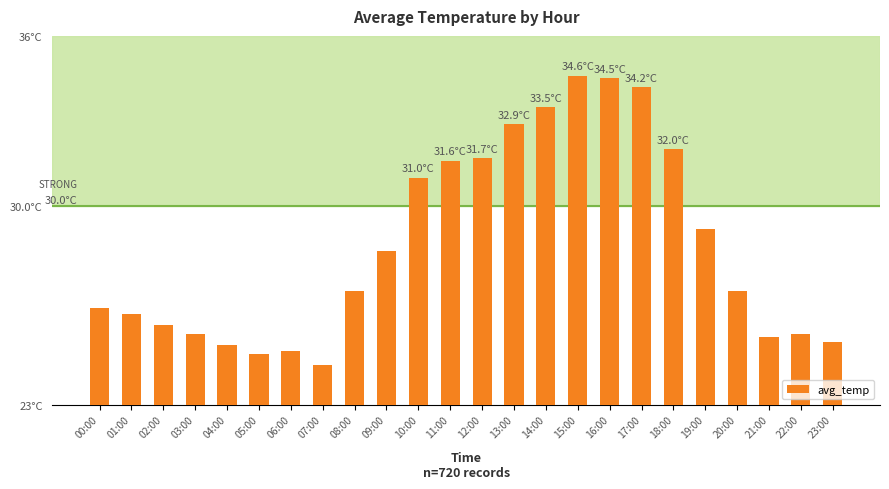

The value at 23:00 is 38.1. True or false?

False